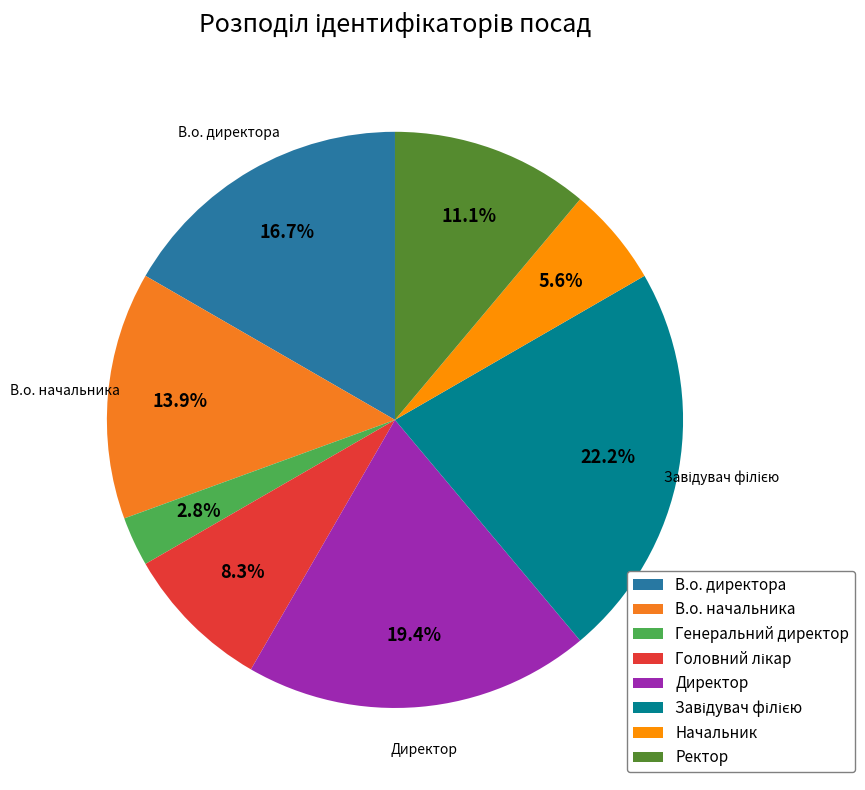

Do В.о. начальника and Завідувач філією together represent more than half of the pie?

No